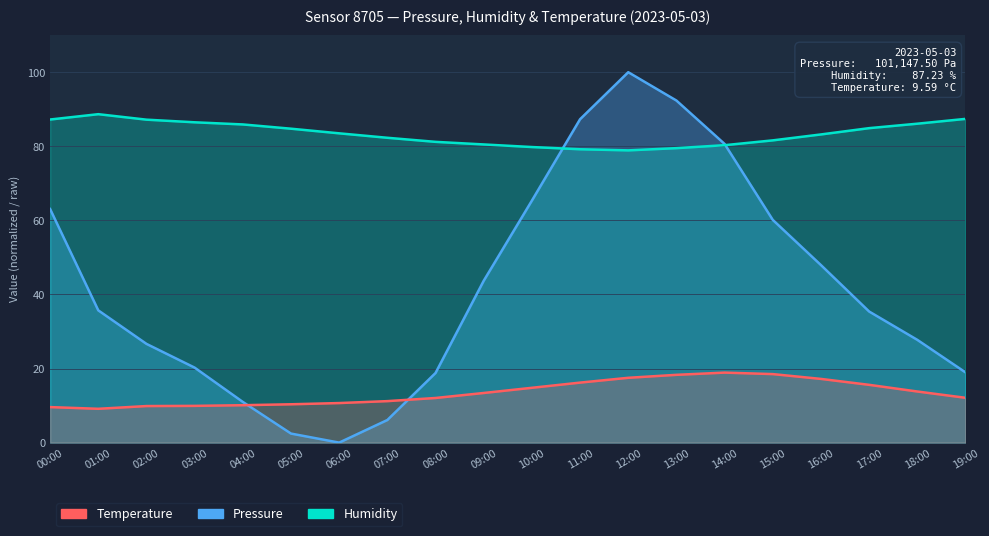

How many categories are shown in the chart?

20